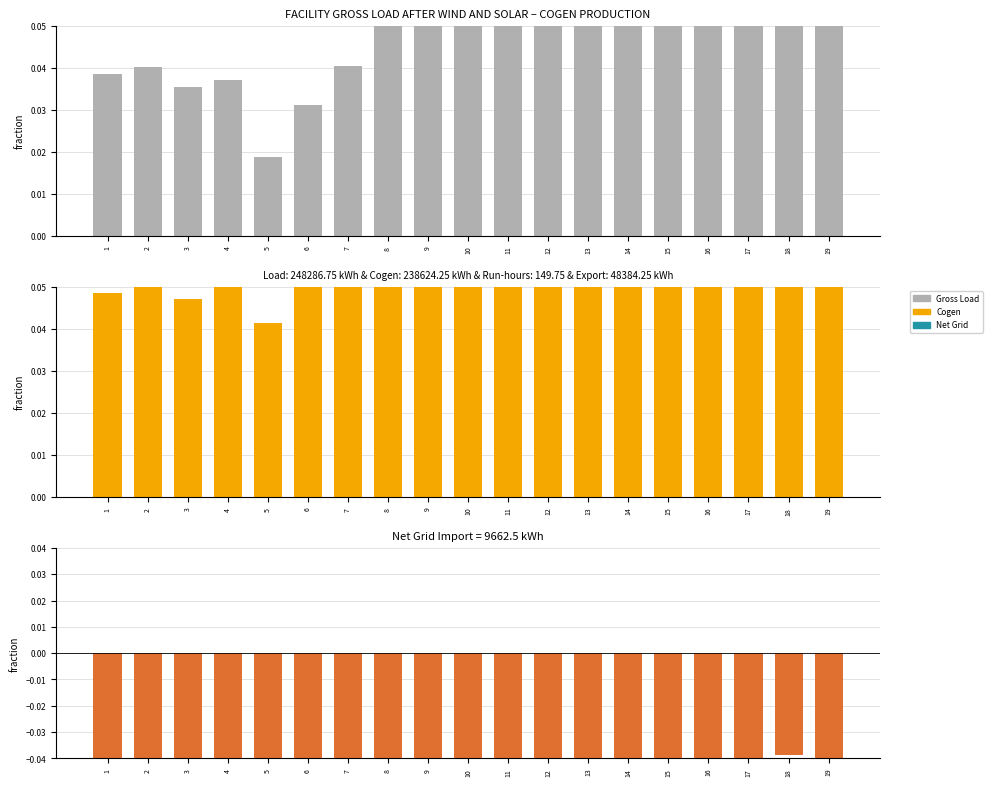

What is the sum of all FACILITY GROSS LOAD values?

1.0